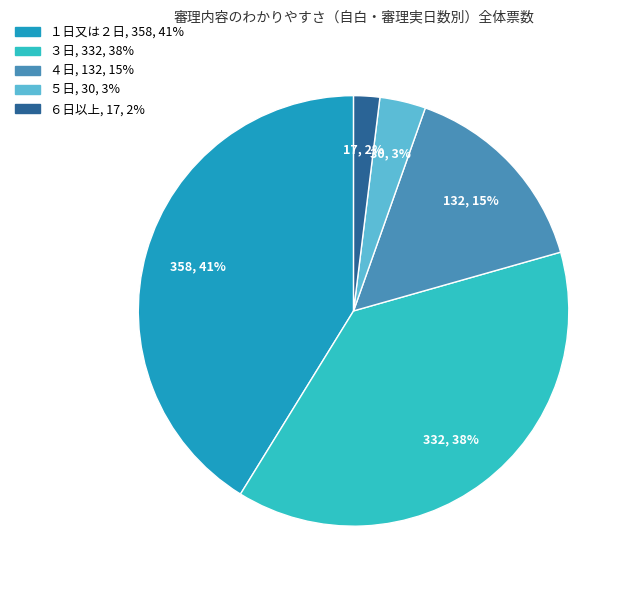

Do ５日 and ３日 together represent more than half of the pie?

No